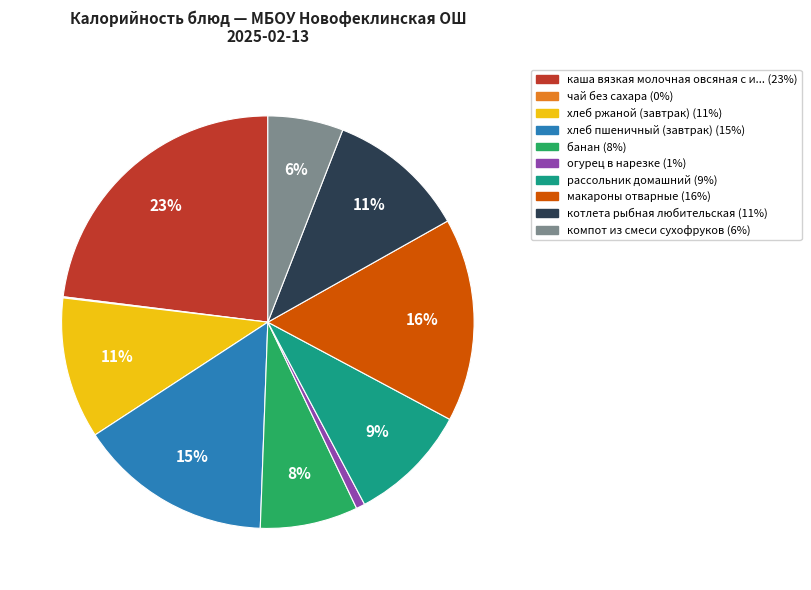

Is there a majority slice in this chart?

No